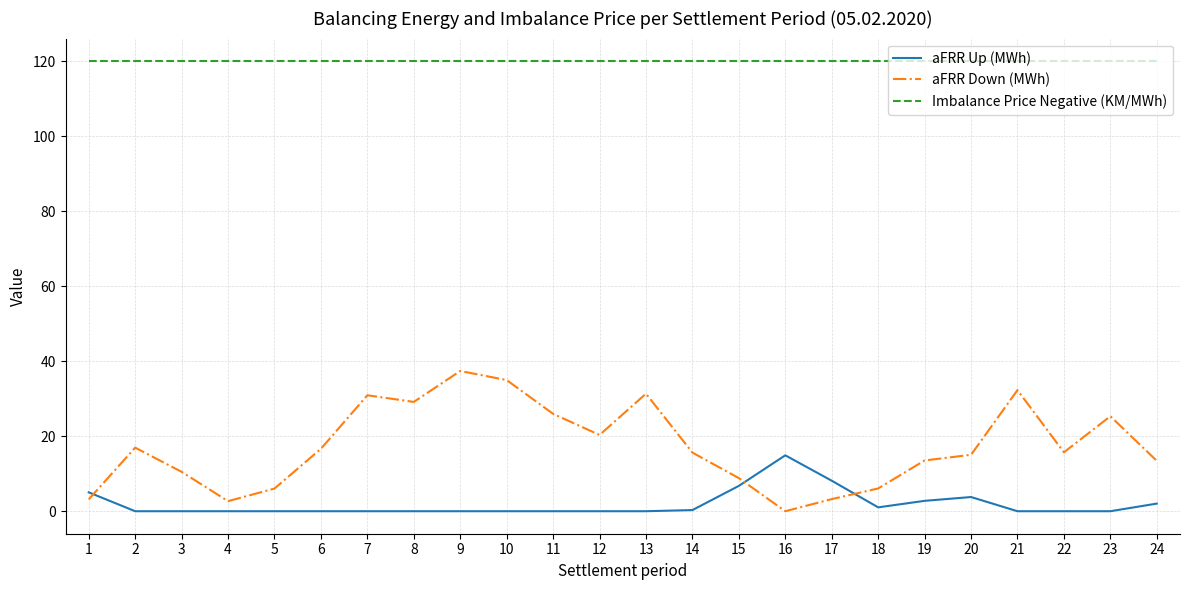

Which series has the largest total across all categories?

Imbalance Price Negative (KM/MWh)